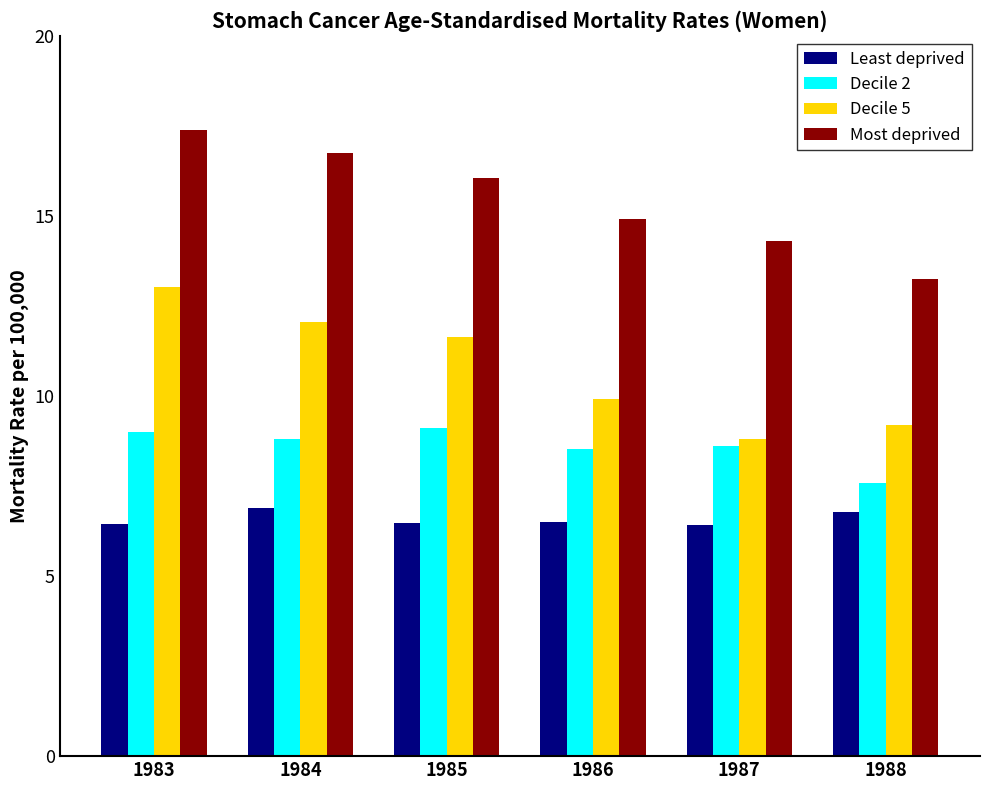

What is the total value across all series at 1986?

39.9